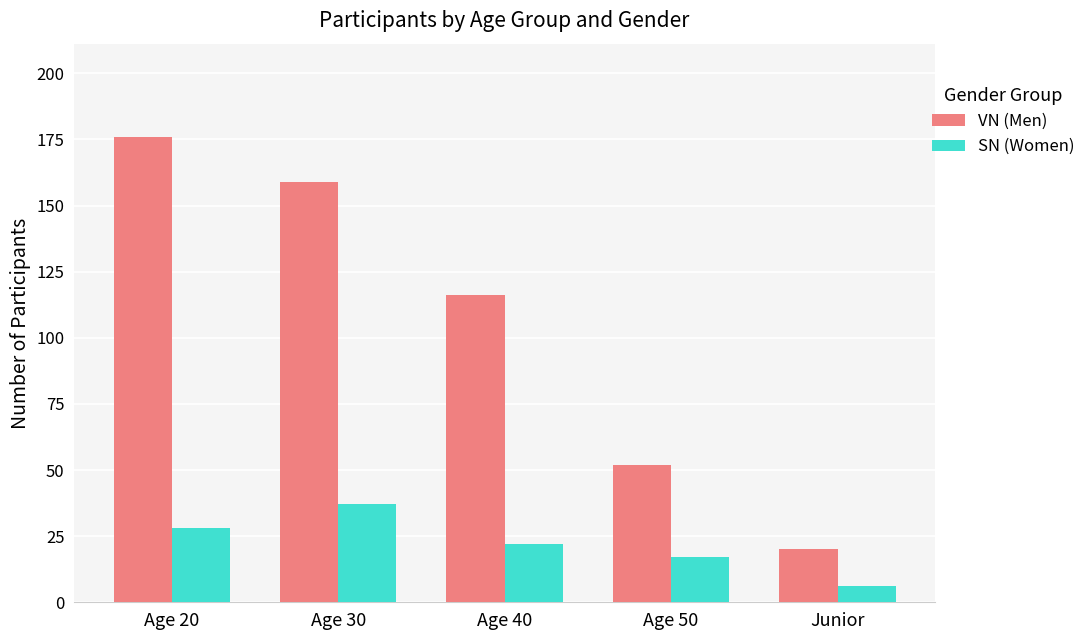

What is the difference between the highest and lowest values at Age 20?

148